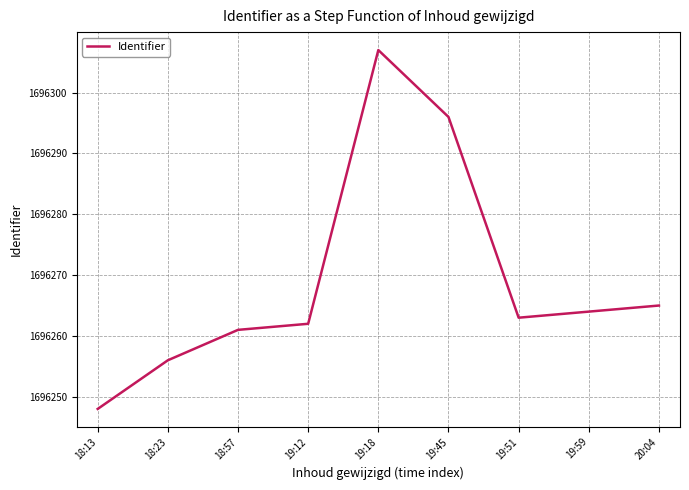

Rank the categories by value from lowest to highest.

18:13, 18:23, 18:57, 19:12, 19:51, 19:59, 20:04, 19:45, 19:18